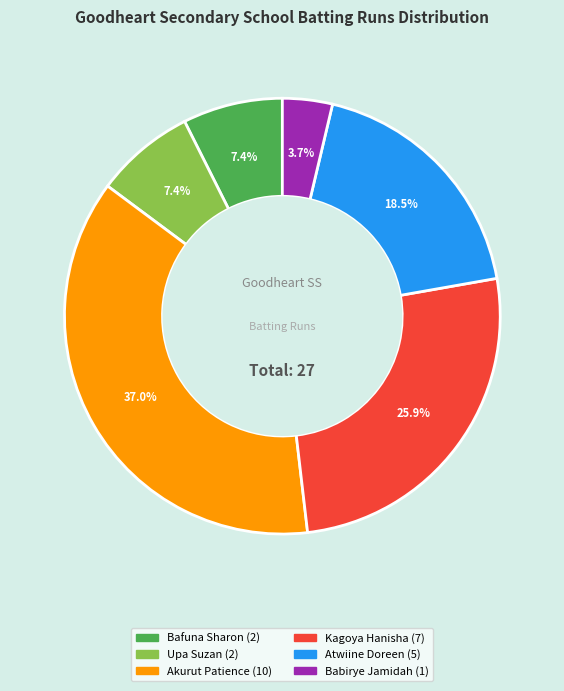

Does any single category account for the majority?

No